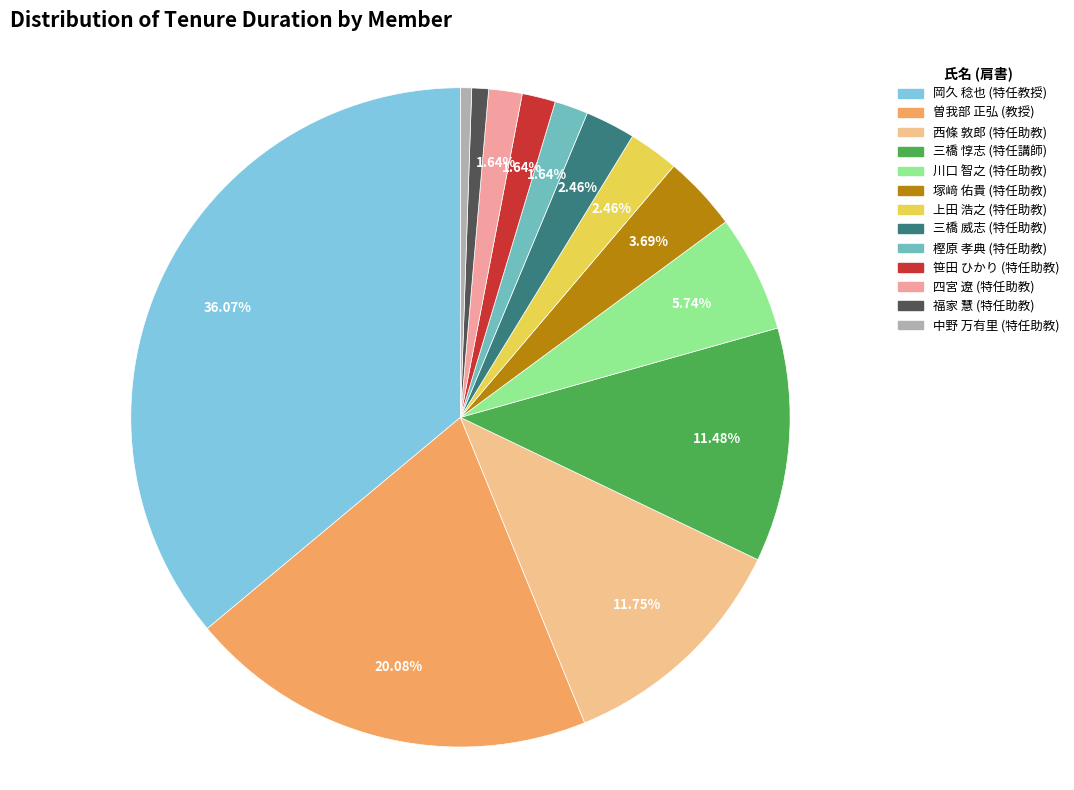

How many slices are in this pie chart?

13